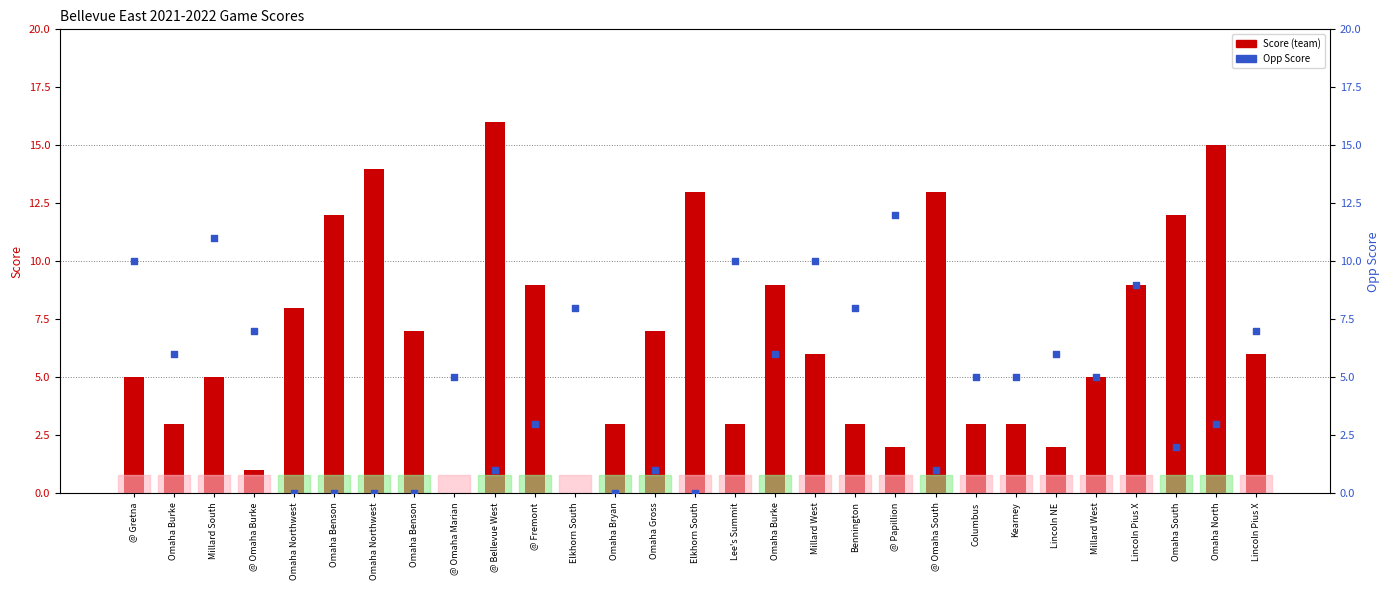

At which category is the sum across all series the highest?

Lincoln Pius X